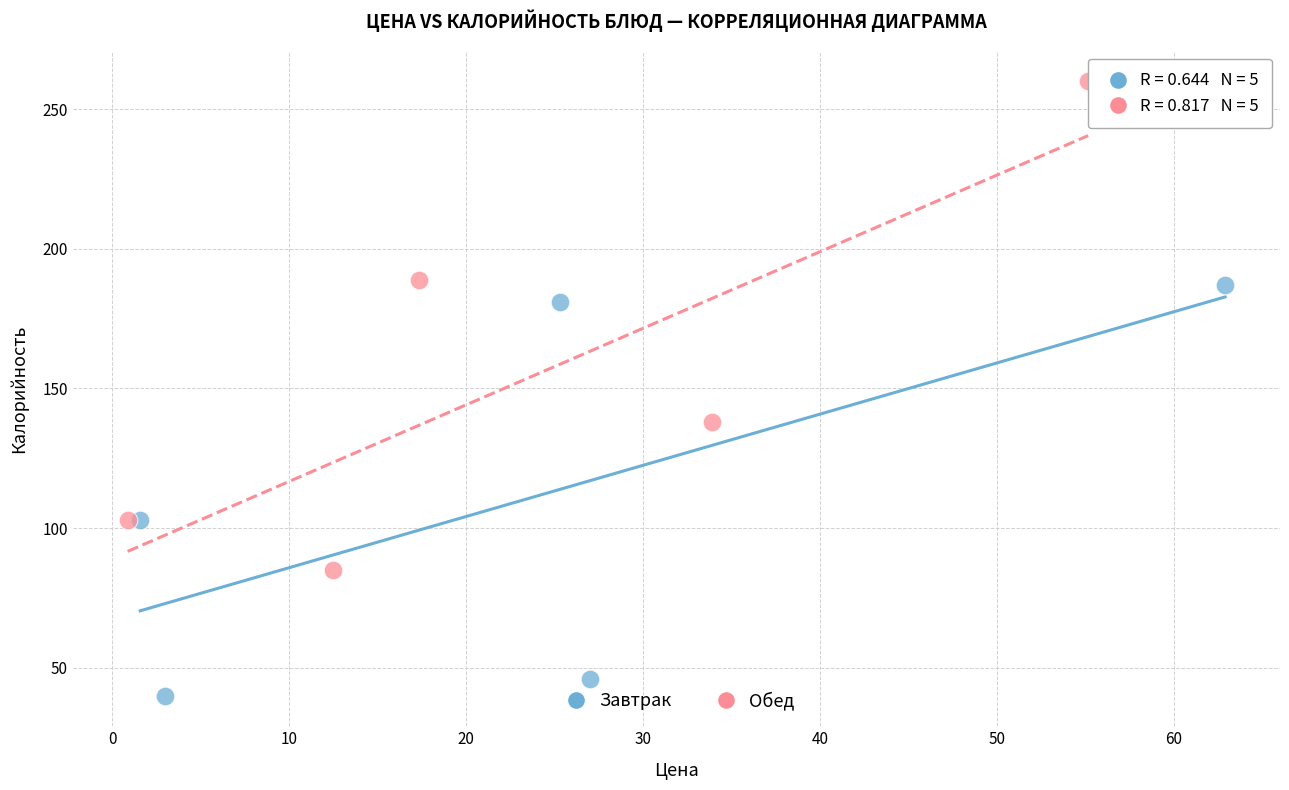

Which series has the widest spread of Y values?

Обед